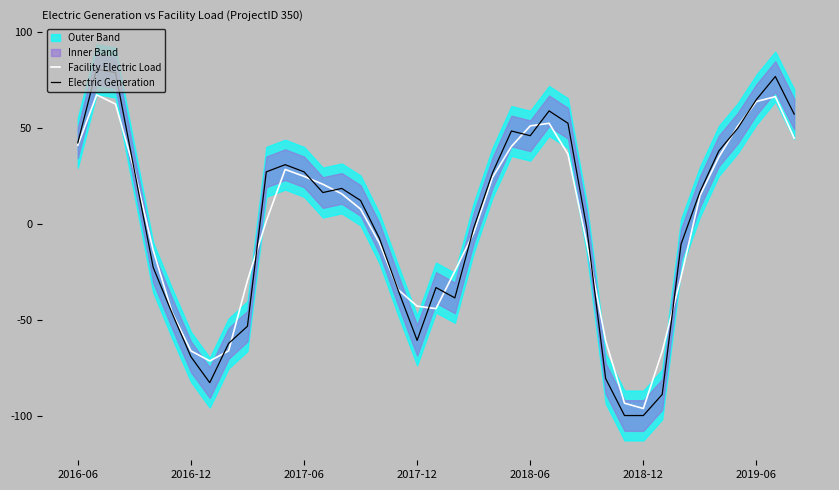

Is the value of Electric Generation at 37 greater than the value of Facility Electric Load at 27?

Yes